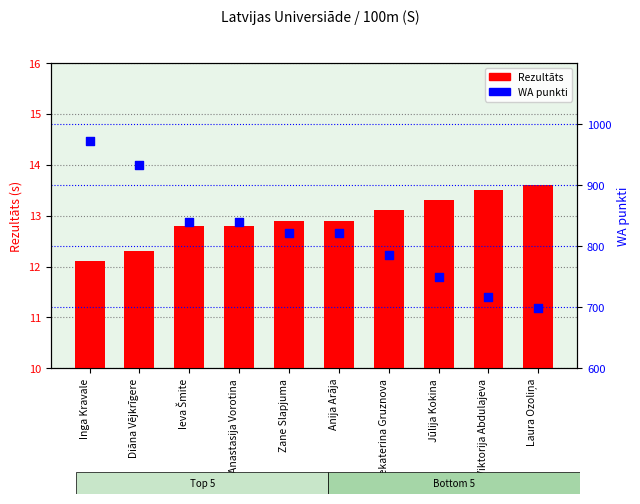

Which series has the widest spread of Y values?

WA